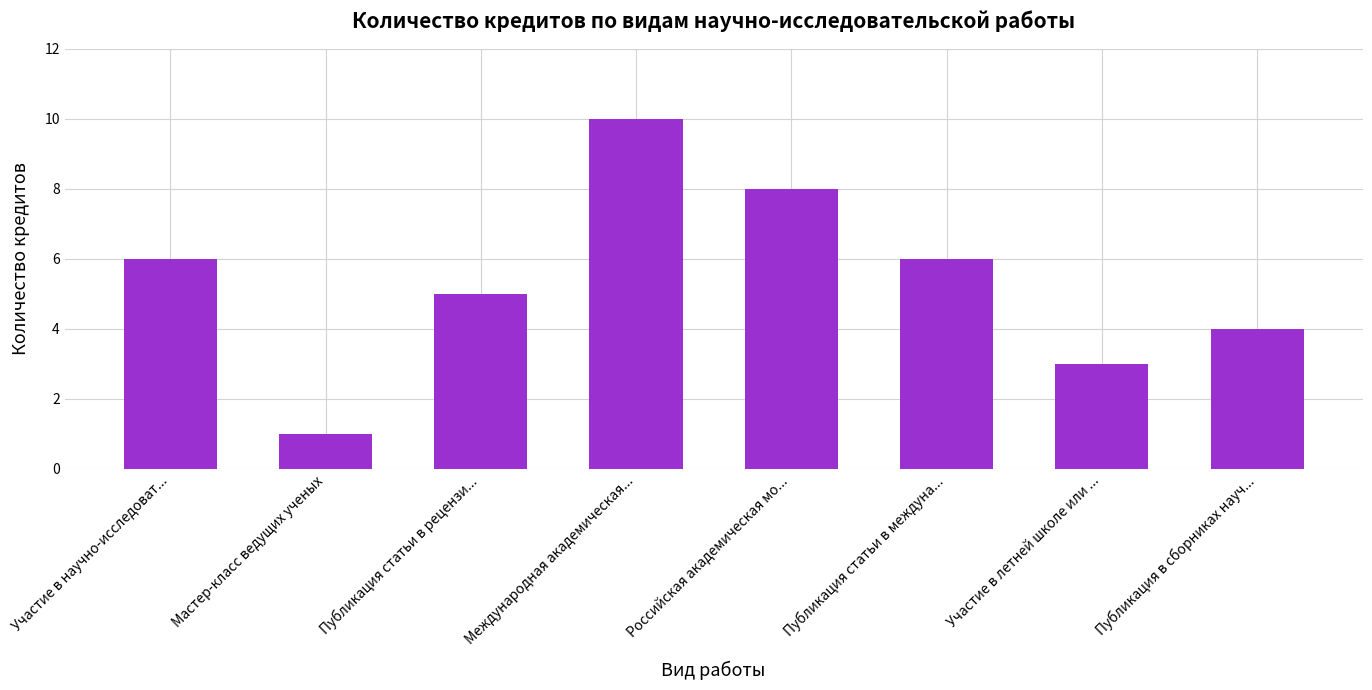

What is the sum of the values at Российская академическая мо... and Участие в летней школе или ...?

11